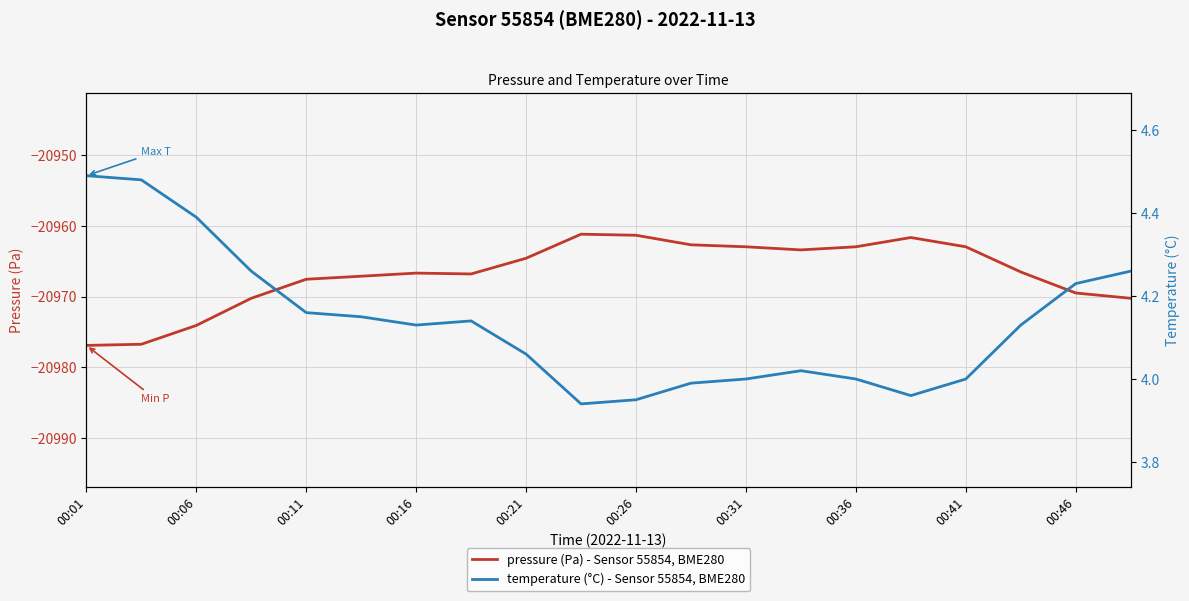

What is the lowest value of the pressure (Pa) - Sensor 55854, BME280 series?

-20976.9